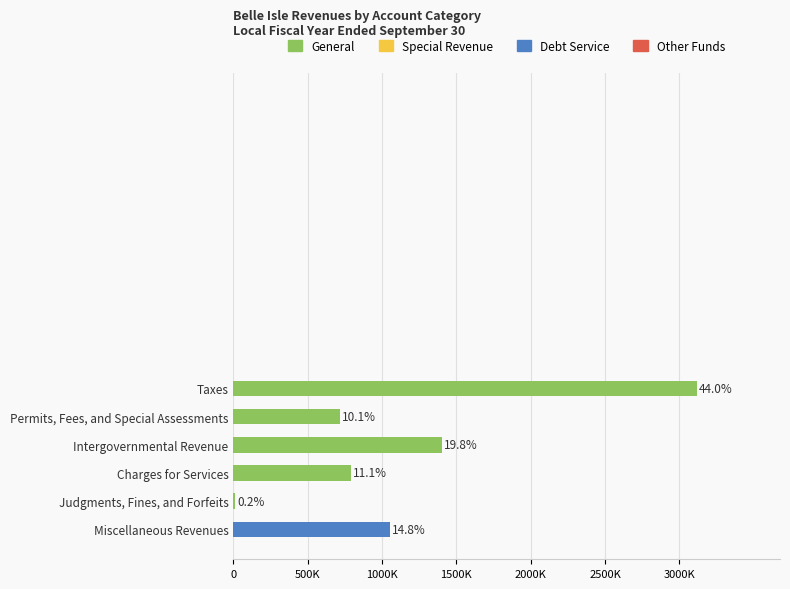

Does the chart contain any negative values?

No